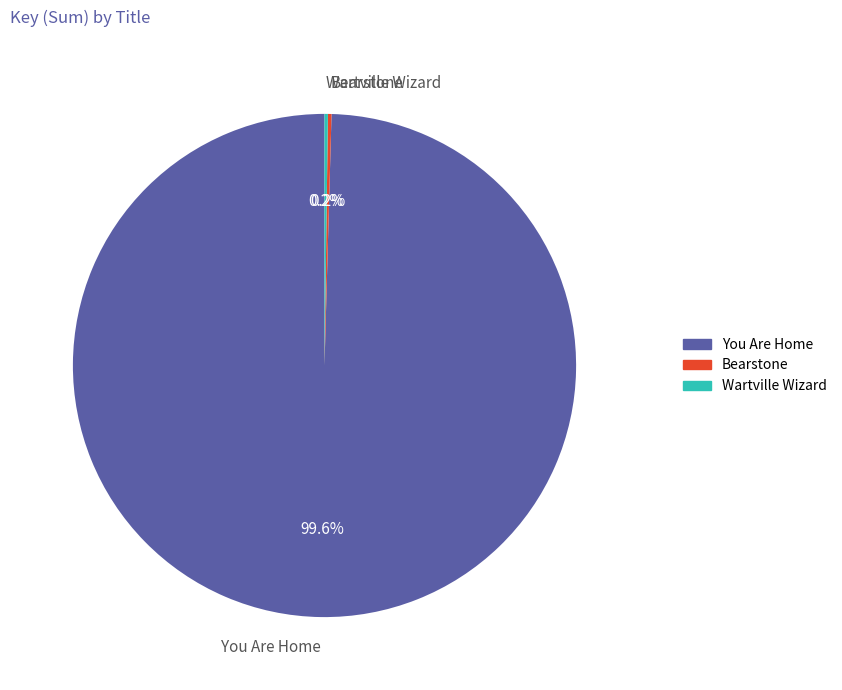

How much of the chart is everything except You Are Home?

0.4%